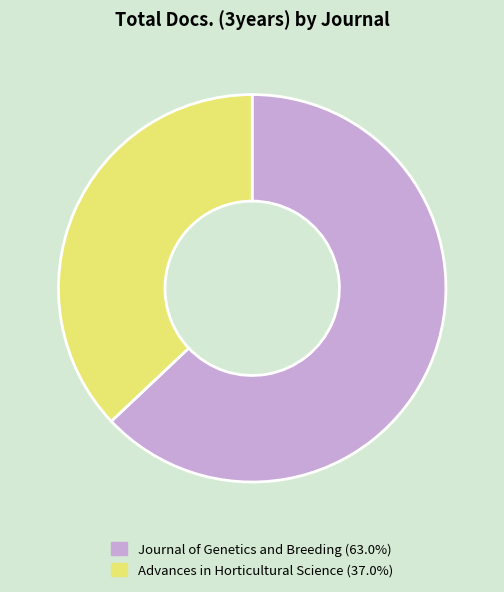

Between Journal of Genetics and Breeding and Advances in Horticultural Science, which is larger?

Journal of Genetics and Breeding